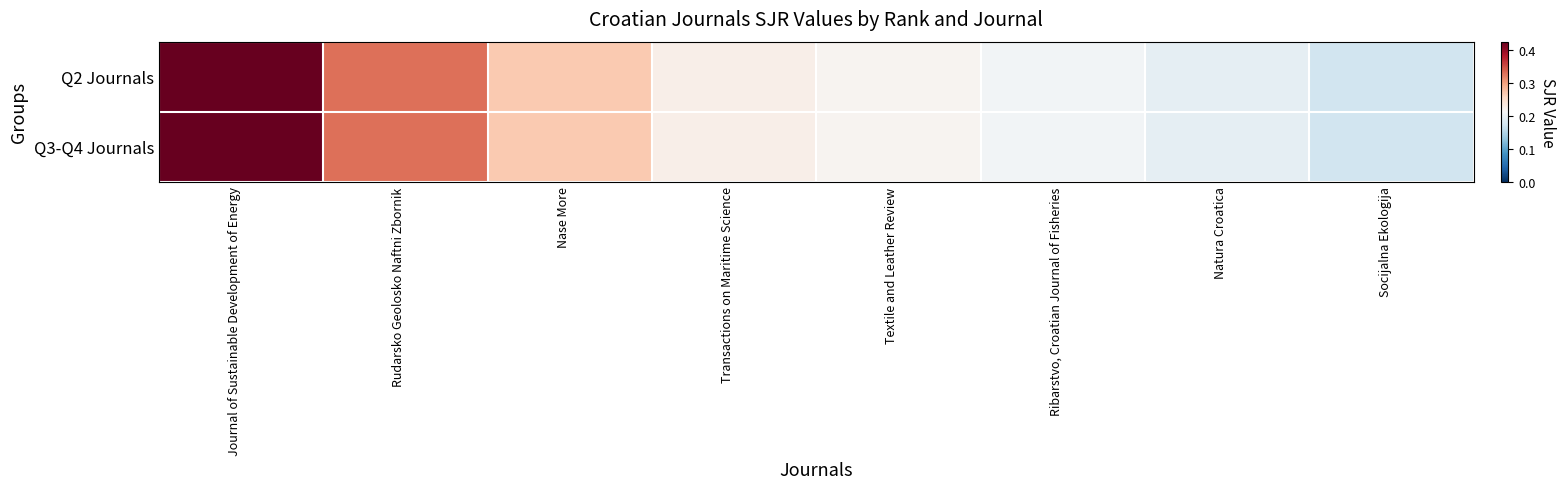

What is the total value across all series at Rudarsko Geolosko Naftni Zbornik?

0.7